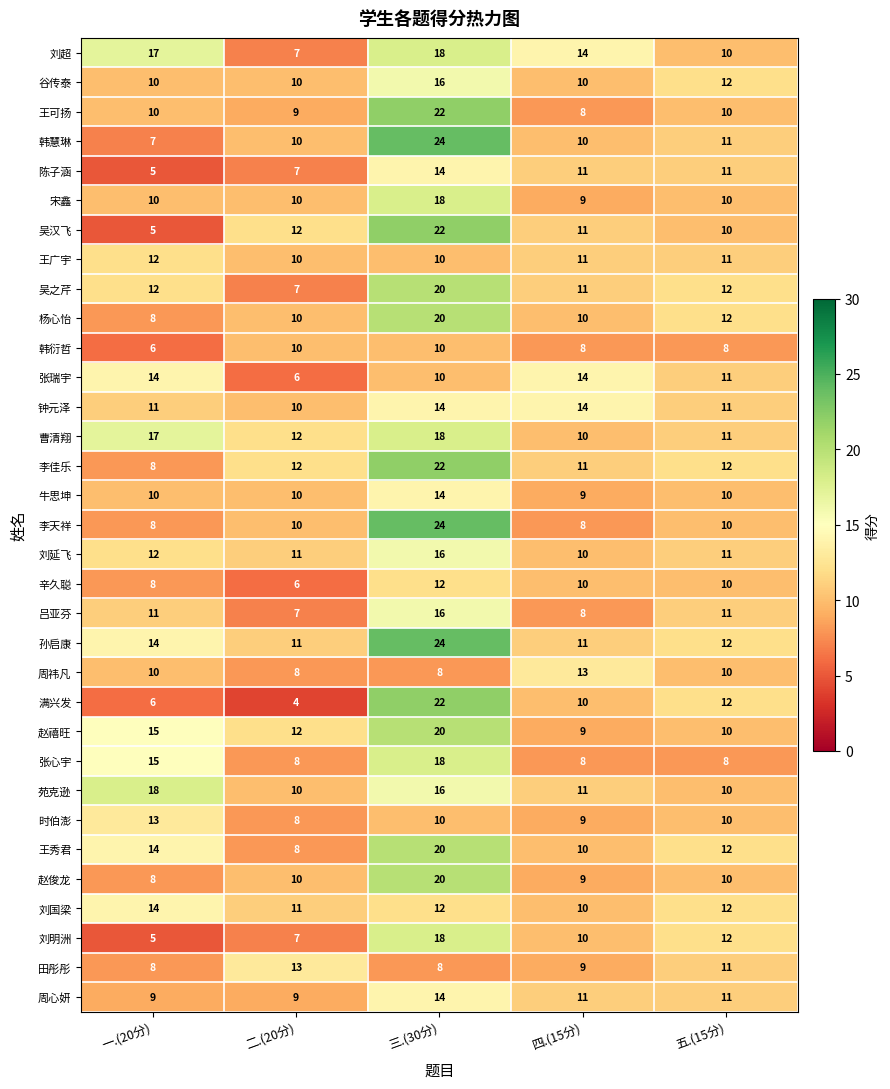

The value of 田彤彤 at 三.(30分) is 4. True or false?

False